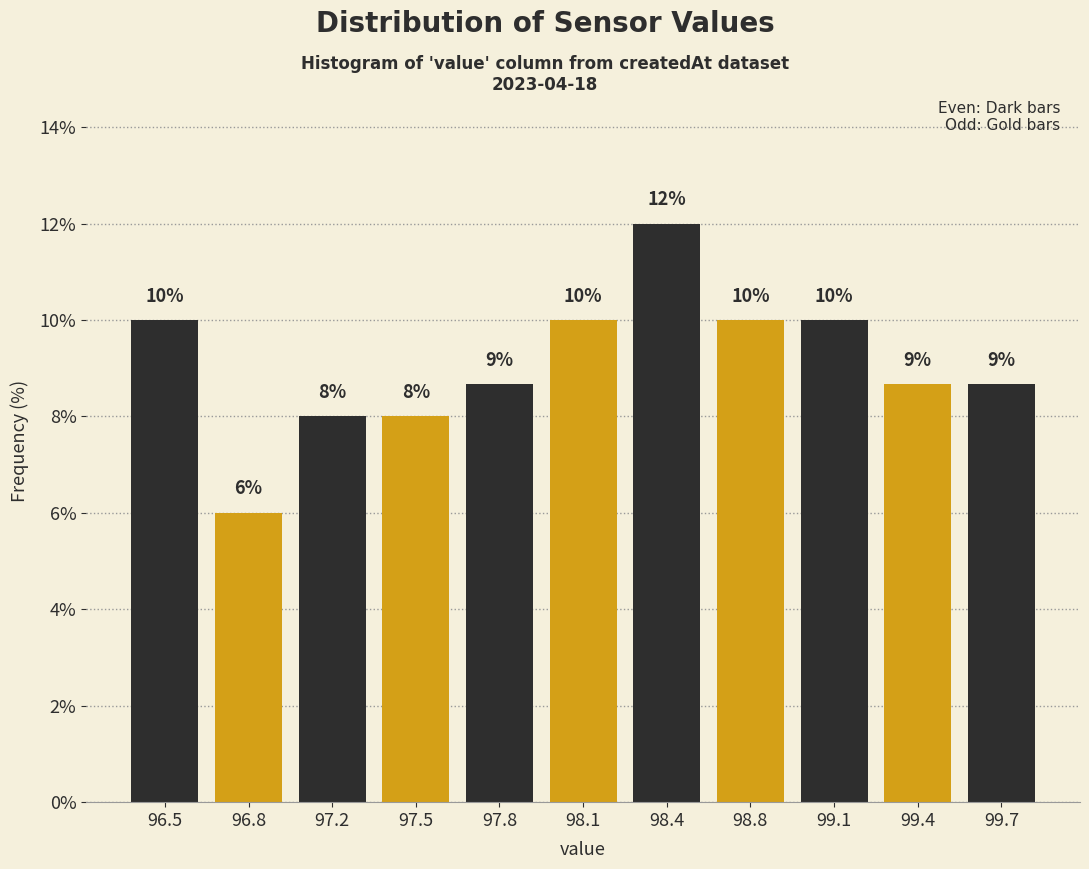

What is the difference between the second highest and second lowest values?

2.0